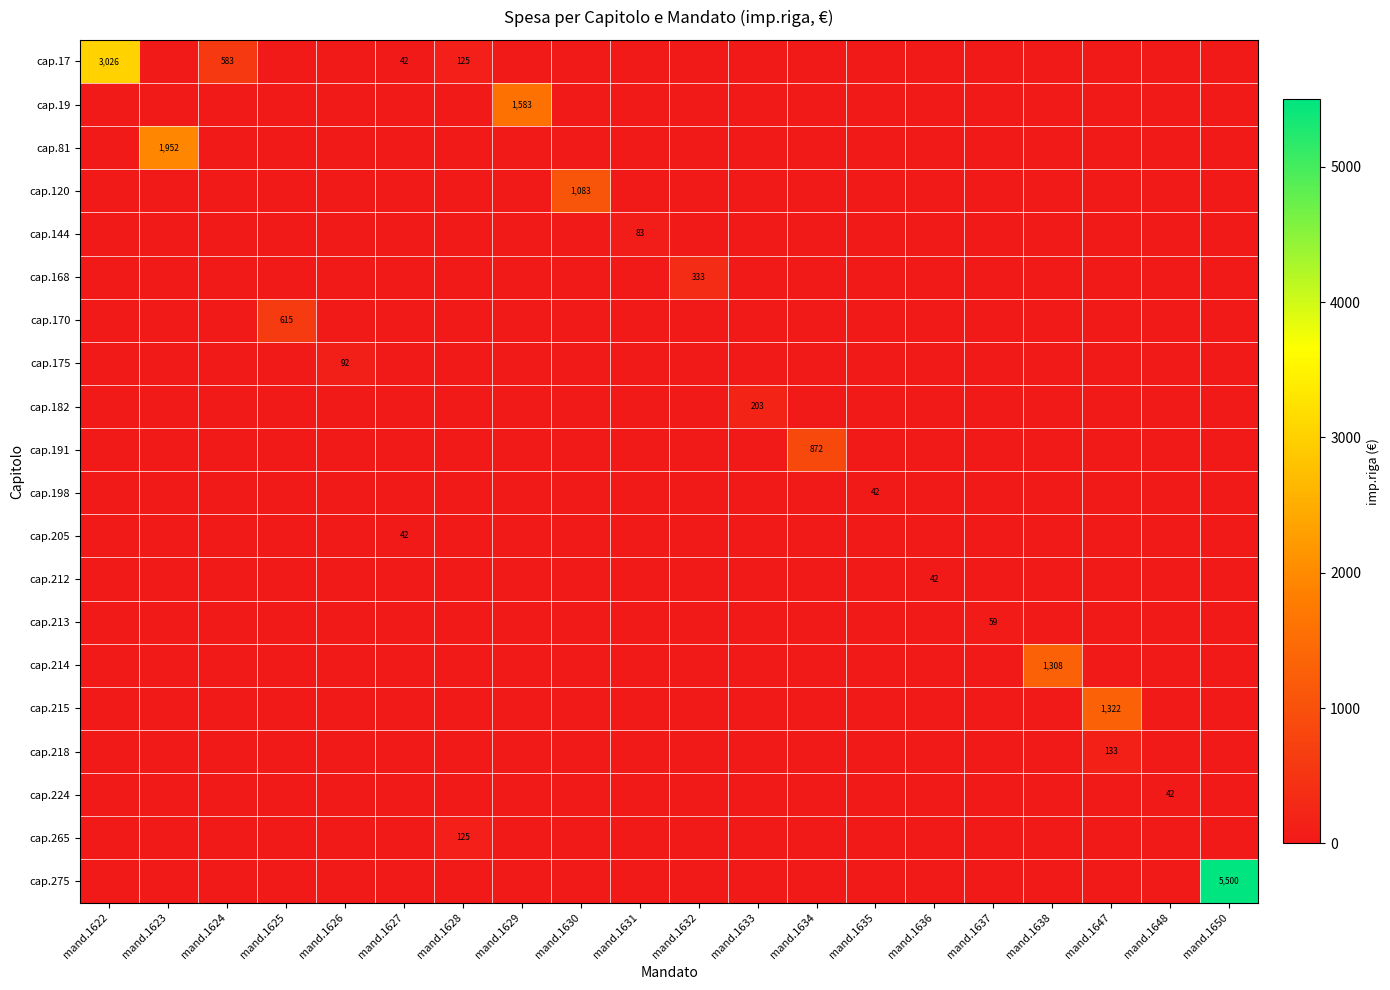

The value of cap.144 at mand.1631 is 35. True or false?

False